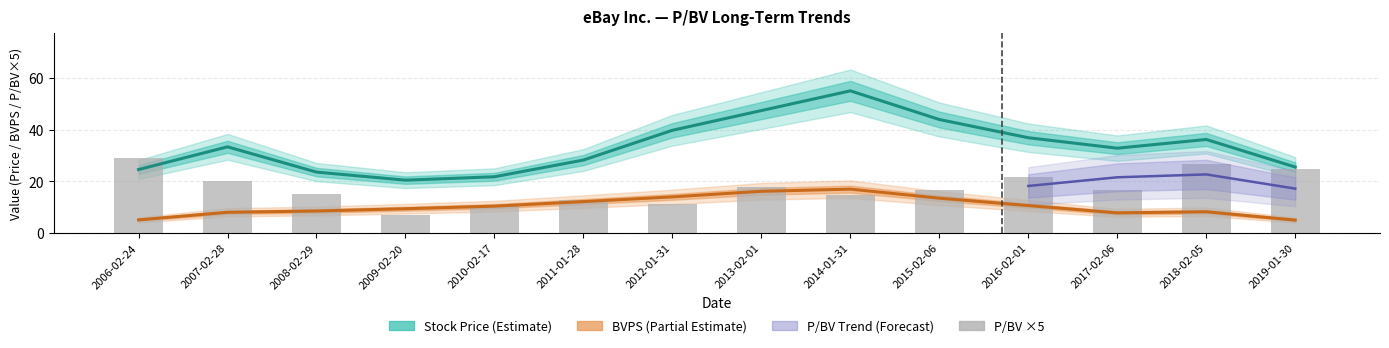

What is the sum of the P/BV values at 2018-02-05 and 2012-01-31?

7.6